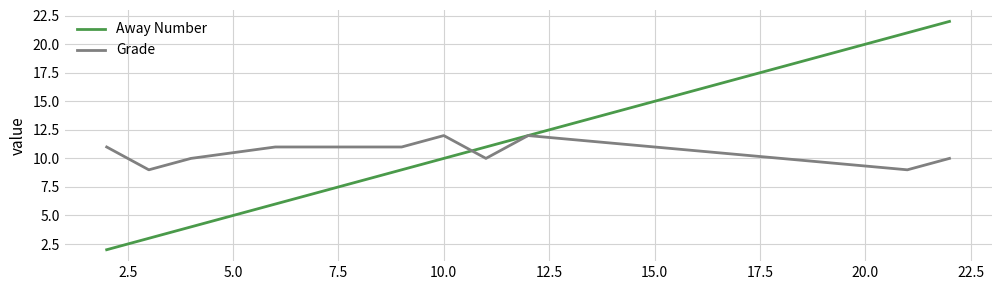

What is the average value of the Grade series?

11